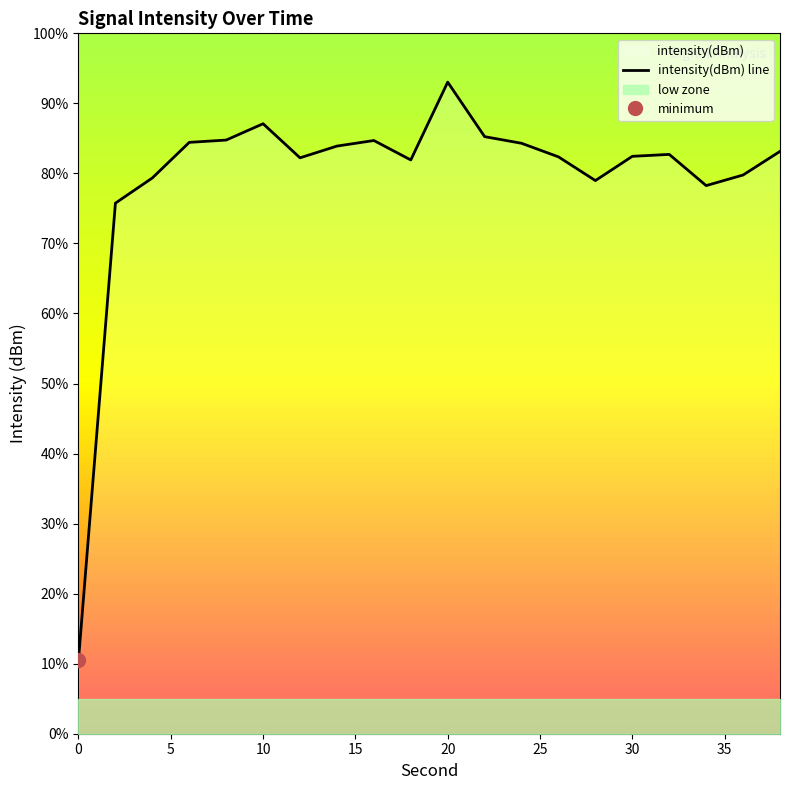

Does the chart have visible grid lines?

No